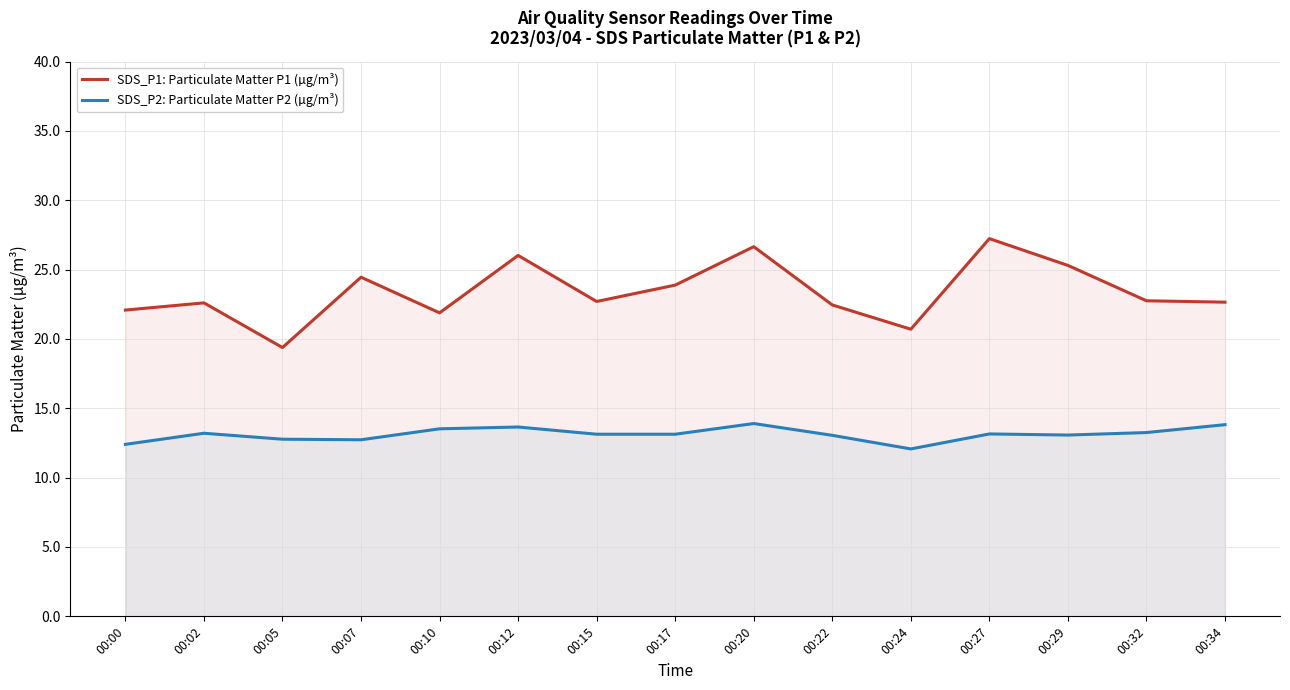

Where is the first local maximum for SDS_P2: Particulate Matter P2 (µg/m³)?

00:02